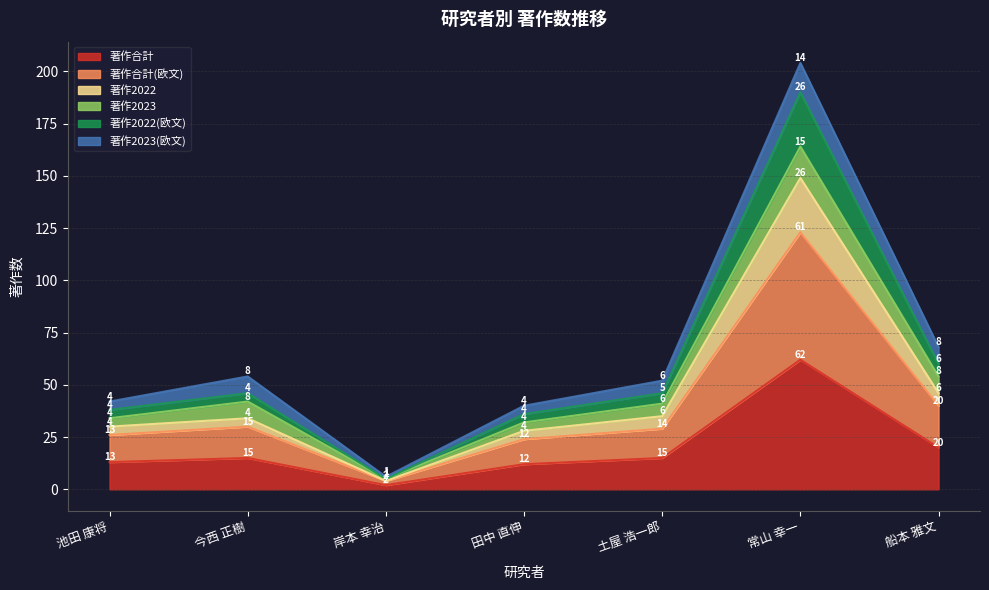

The 著作合計 series shows 12 at 田中 直伸. True or false?

True